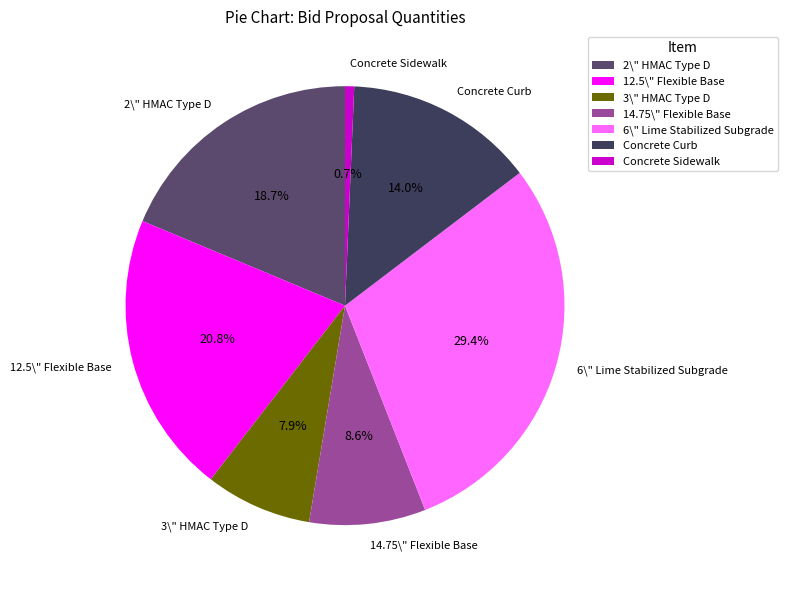

True or false: 14.75\" Flexible Base accounts for 21% of the total.

False